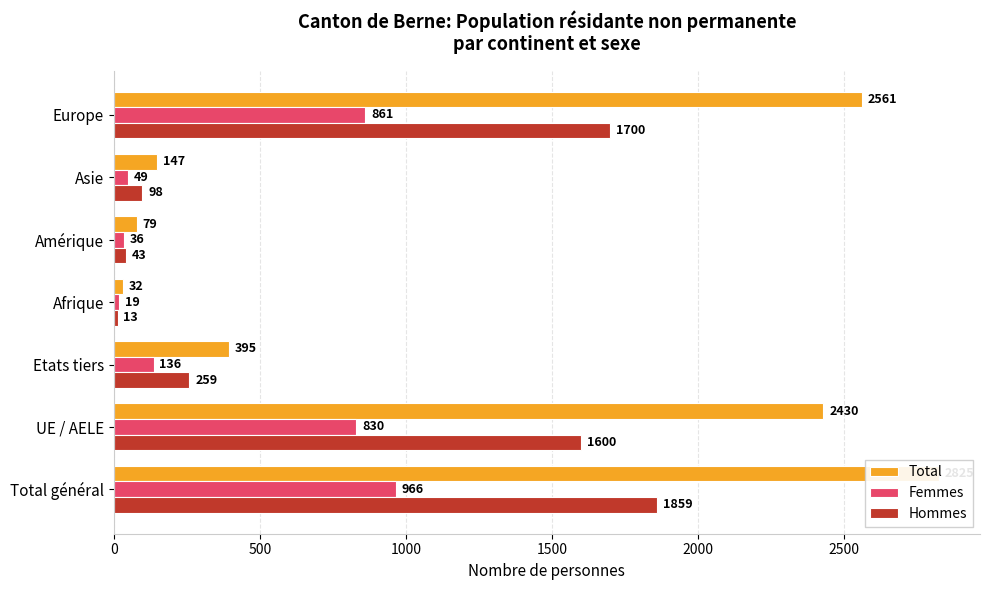

Is it true that Total equals 649 at Etats tiers?

False